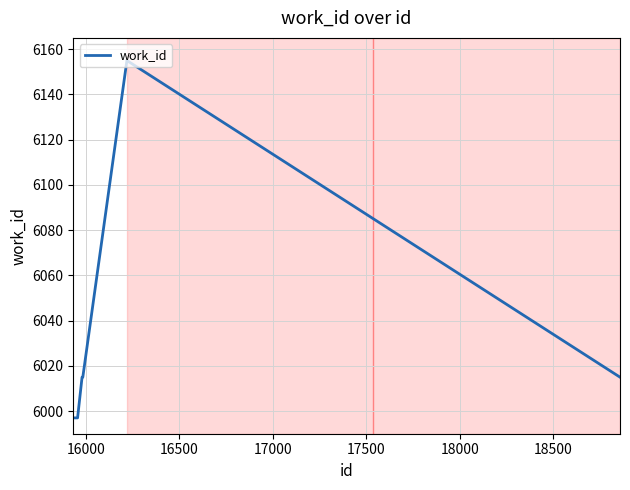

What is the minimum value shown in the chart?

5997